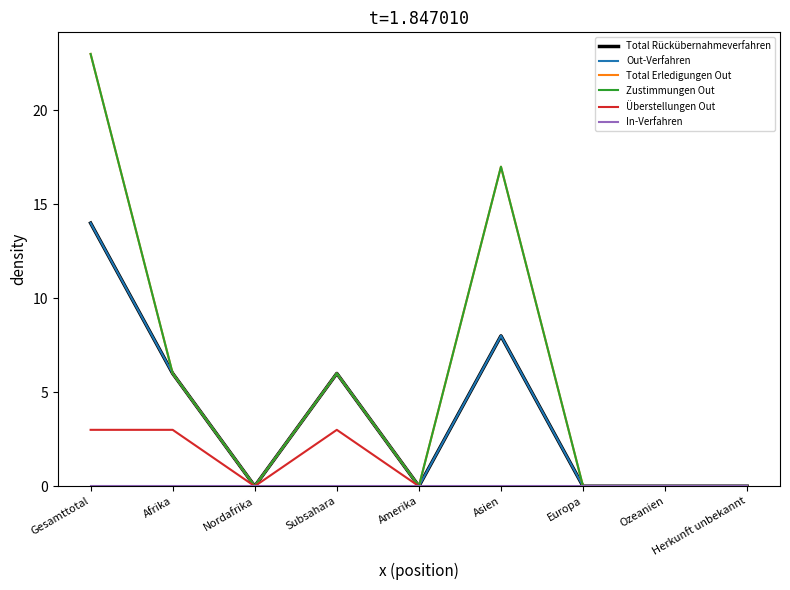

Does the chart have visible grid lines?

No